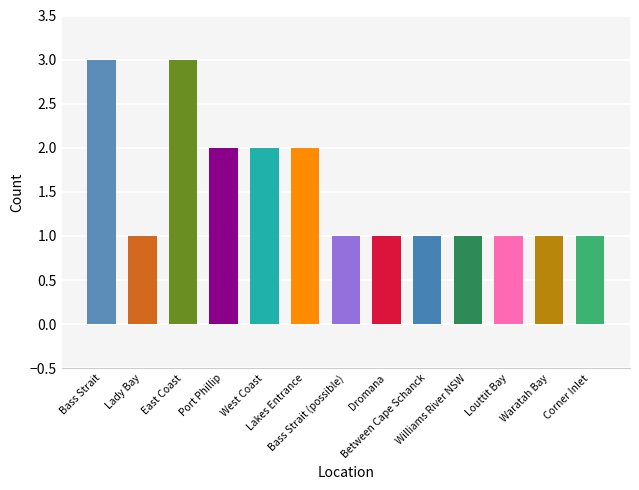

What is the sum of all values?

20